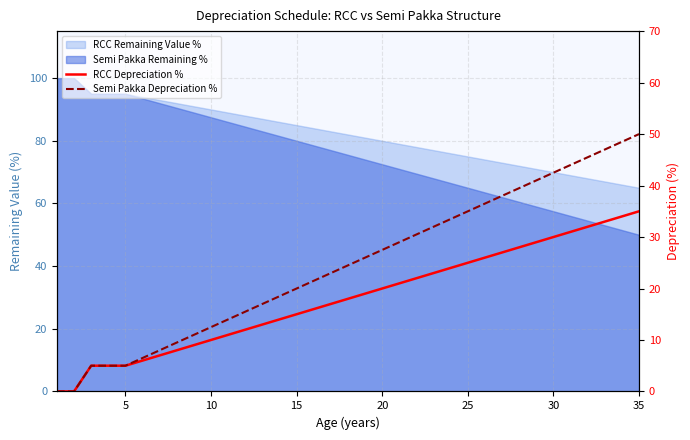

True or false: RCC Depreciation % has more than 2 points higher than both neighbors.

False